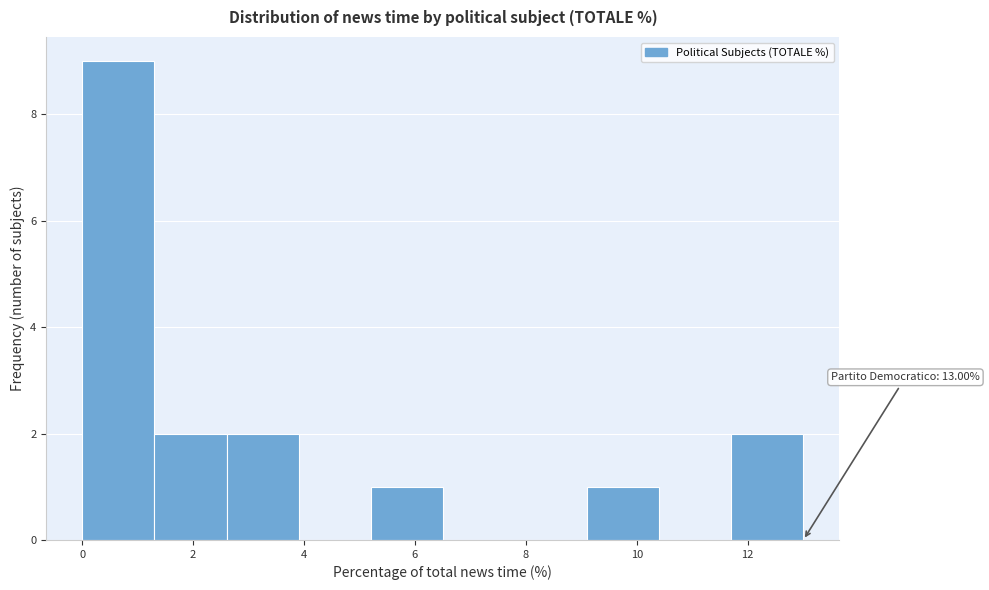

Over which range of the x-axis is the bar tallest?

0.0 to 1.4